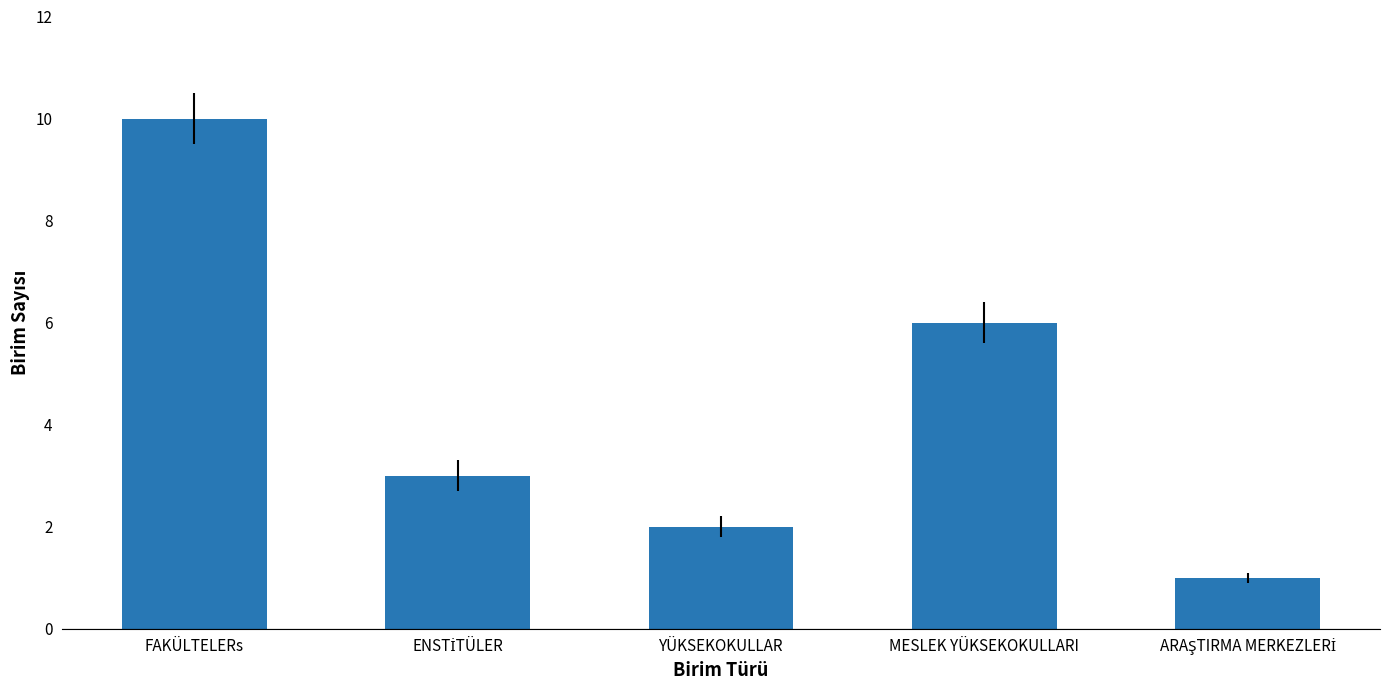

At which category does the chart reach its peak across all series?

FAKÜLTELERs